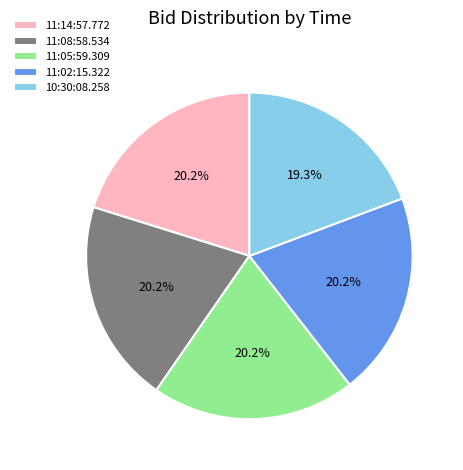

True or false: 11:08:58.534 accounts for 28% of the total.

False